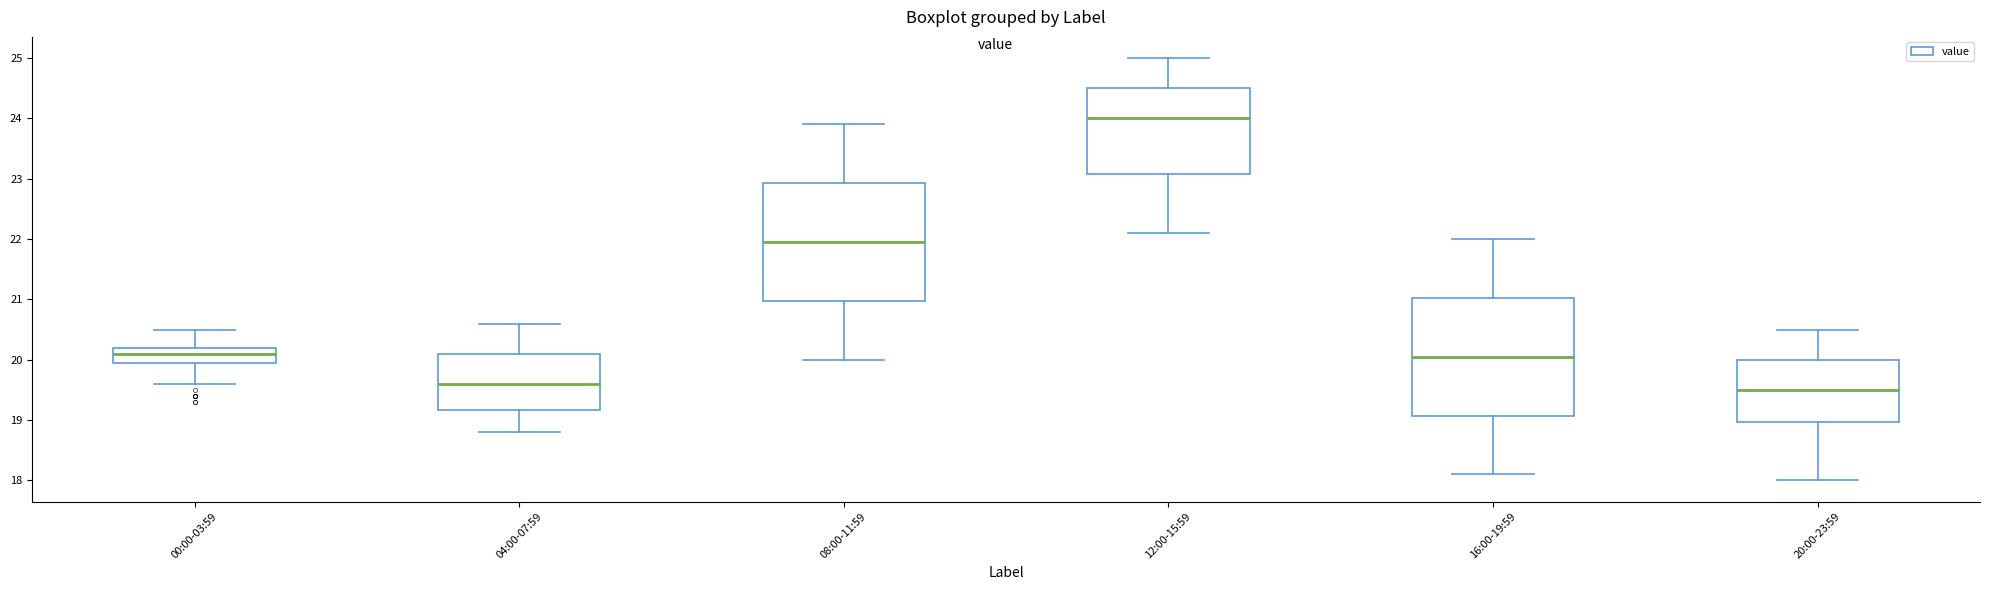

Which box's median line is the lowest?

20:00-23:59